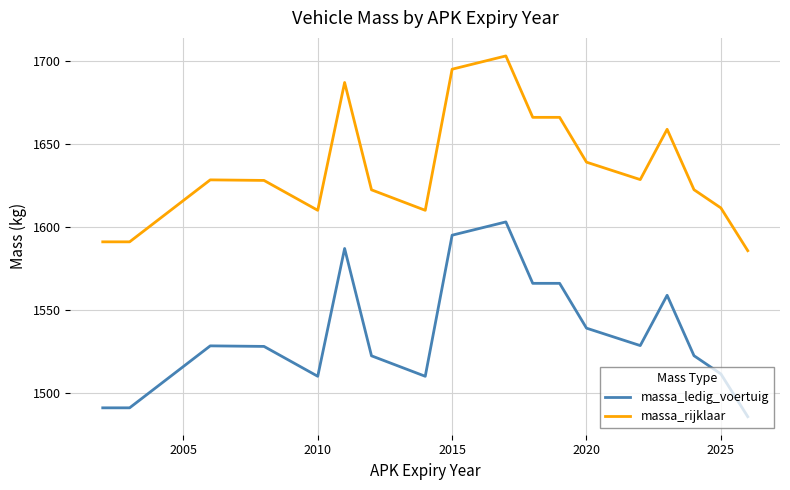

True or false: massa_rijklaar and massa_ledig_voertuig intersect in this chart.

False